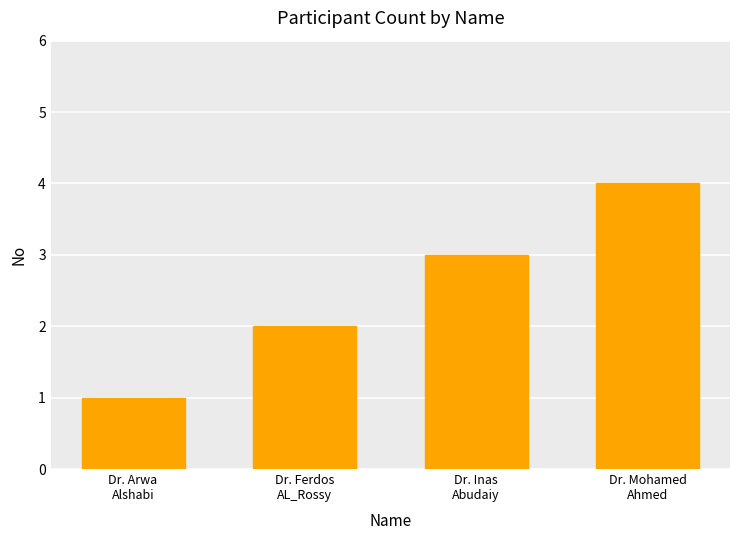

Which has a higher value, Dr. Inas
Abudaiy or Dr. Arwa
Alshabi?

Dr. Inas
Abudaiy